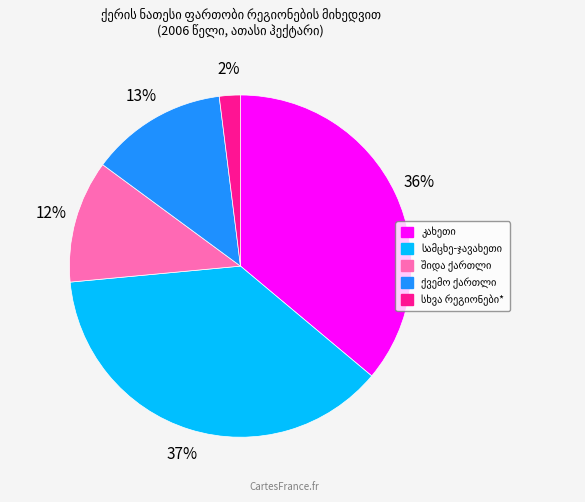

How many segments does this pie chart have?

5